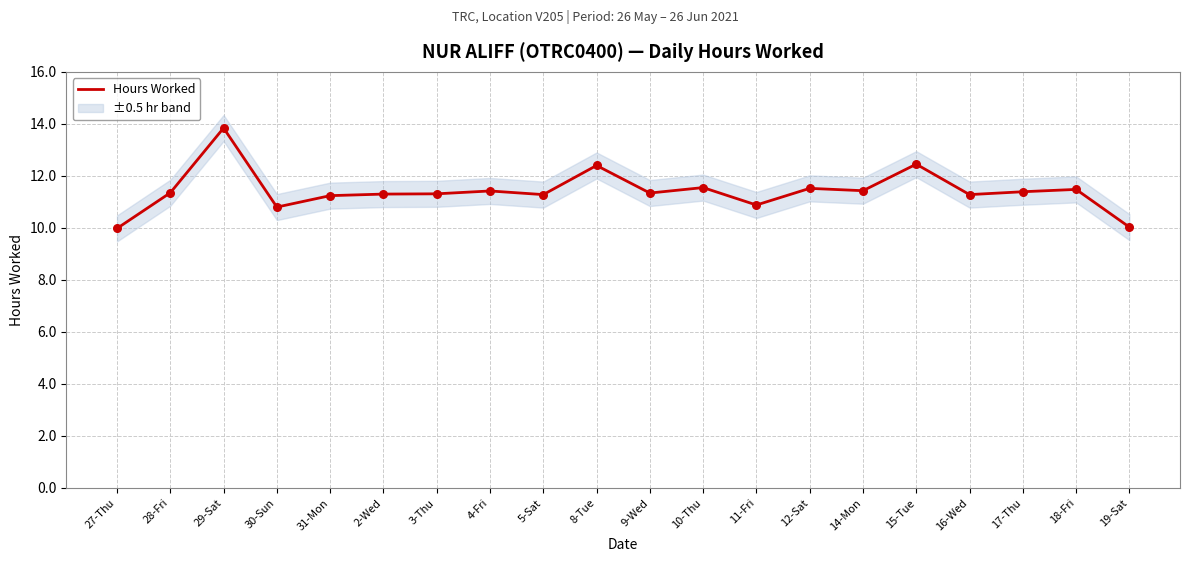

What is the change in value from 5-Sat to 12-Sat?

+0.2